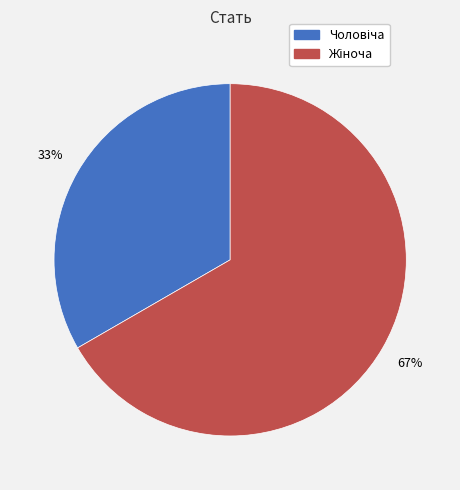

To the nearest percent, what is the average slice percentage?

50%